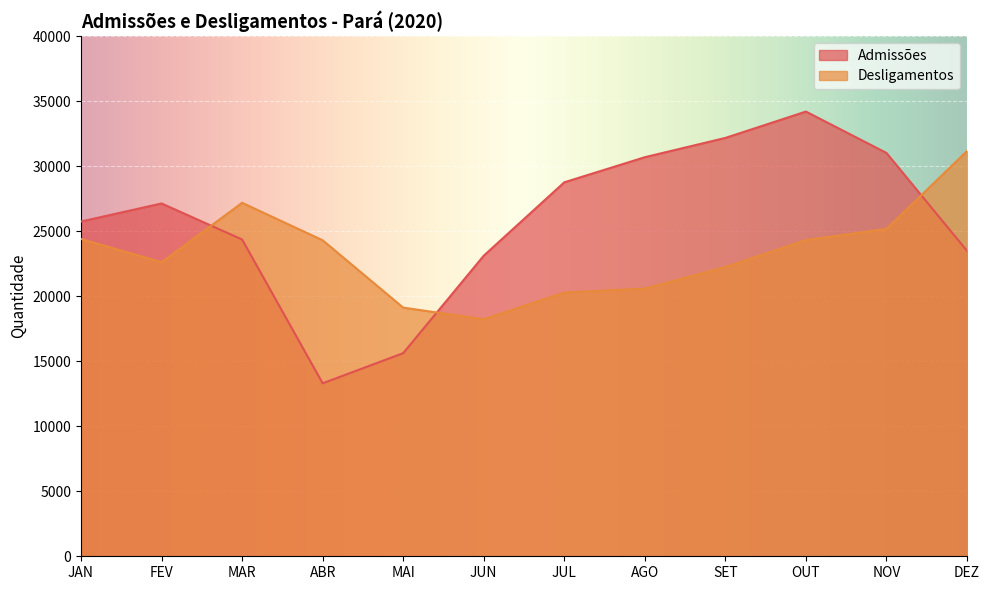

What is the difference between the Admissões values at SET and MAR?

7810